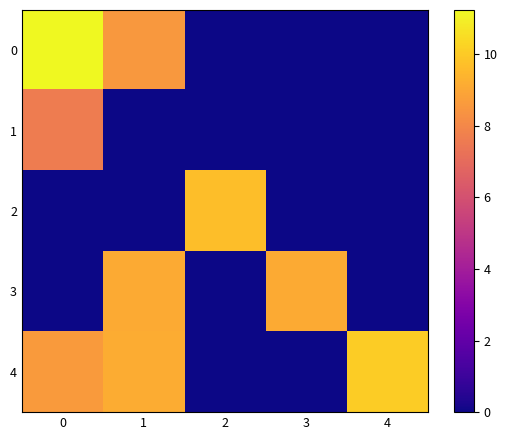

Which has a higher value, 2 or 3?

2